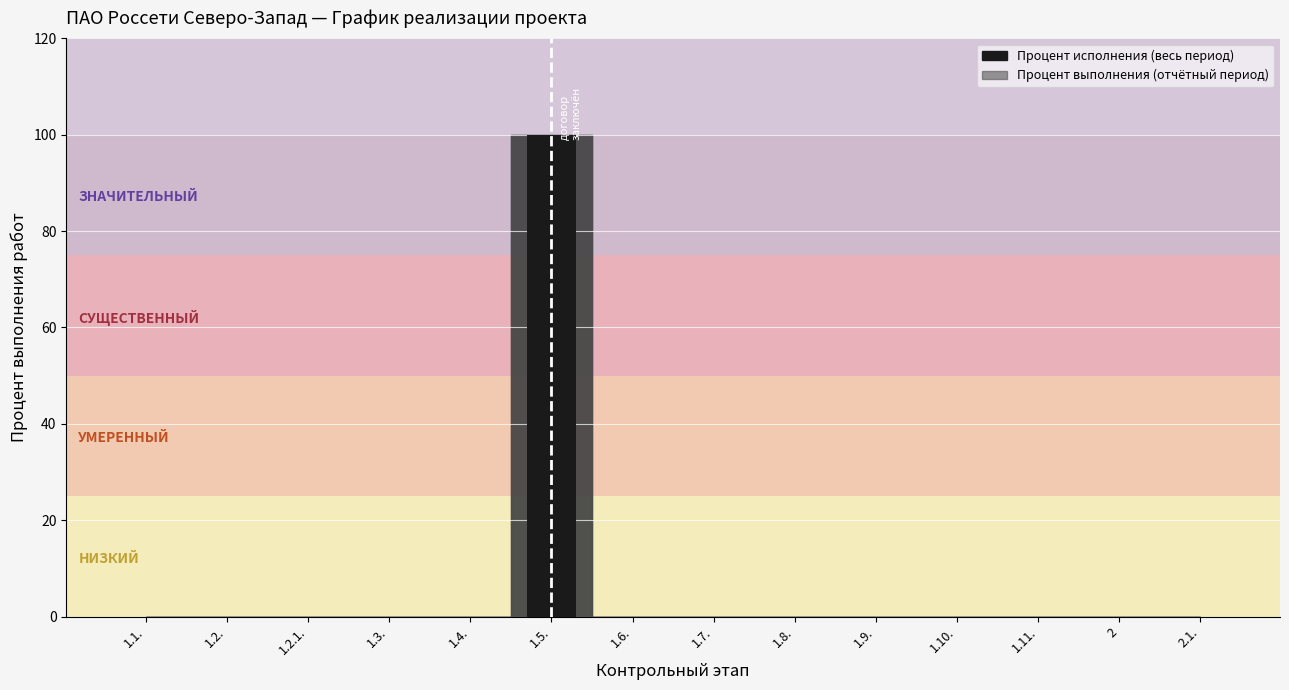

The value at 1.7. is 46. True or false?

False